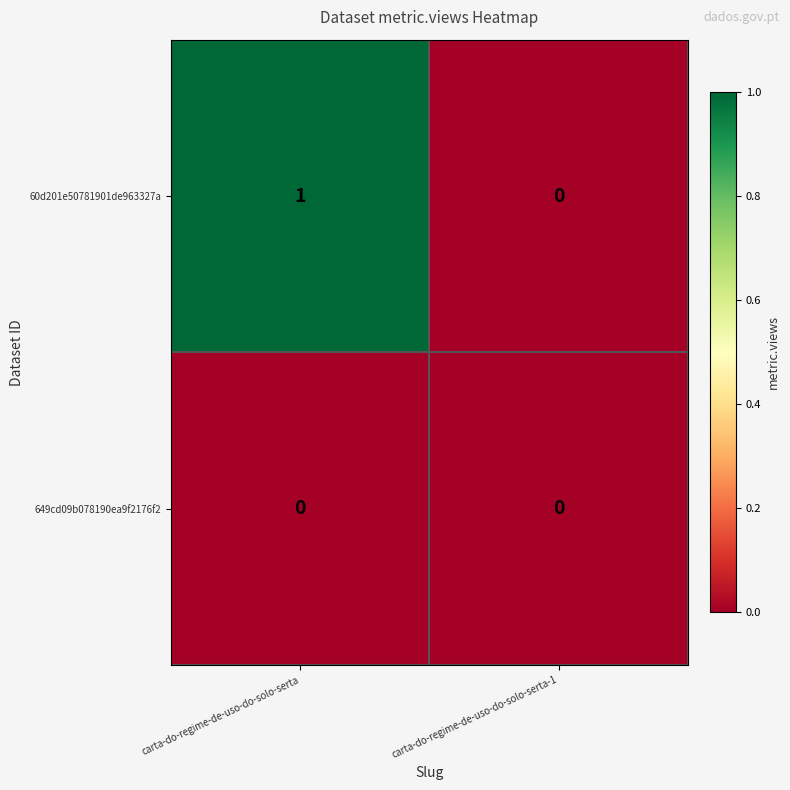

How many series are shown in this chart?

2